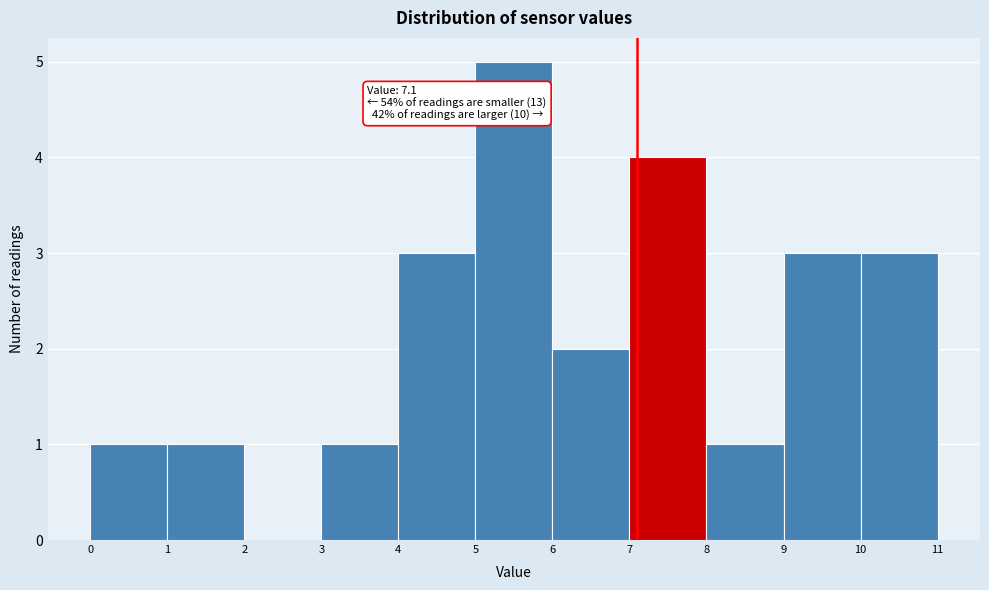

Over which range of the x-axis is the bar tallest?

5 to 6